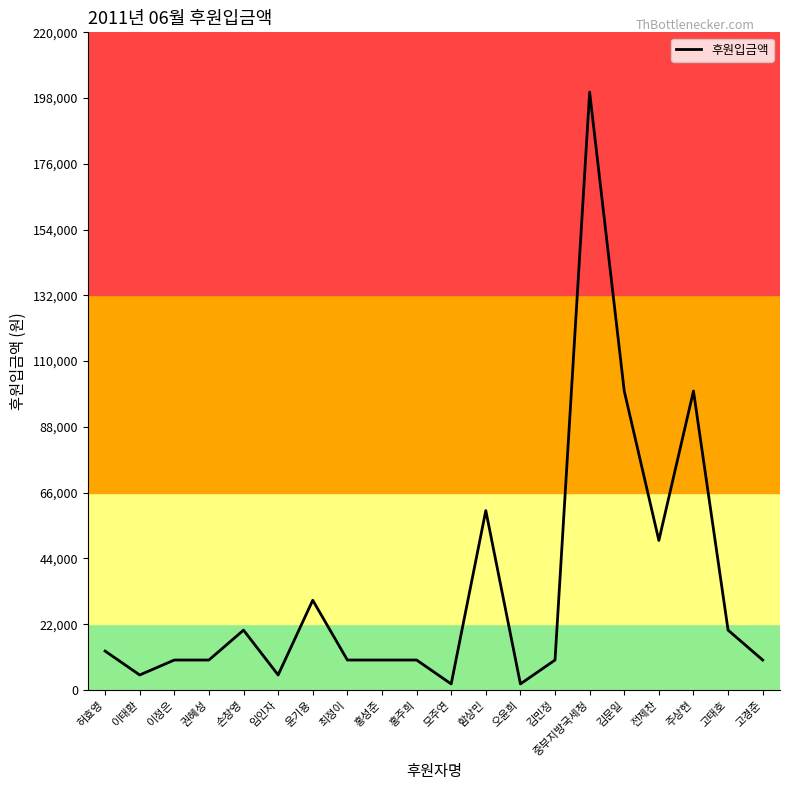

What is the change in value from 윤기용 to 홍주희?

-20000